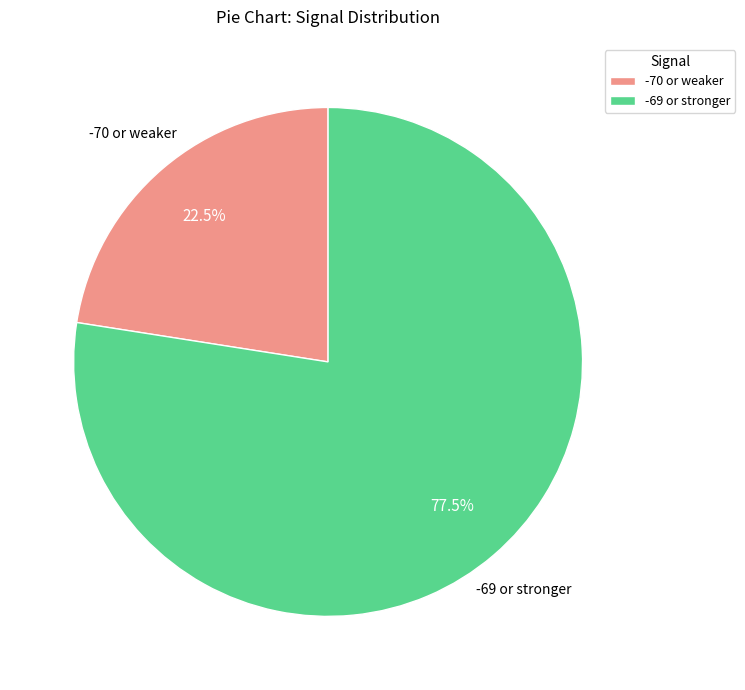

How many segments does this pie chart have?

2